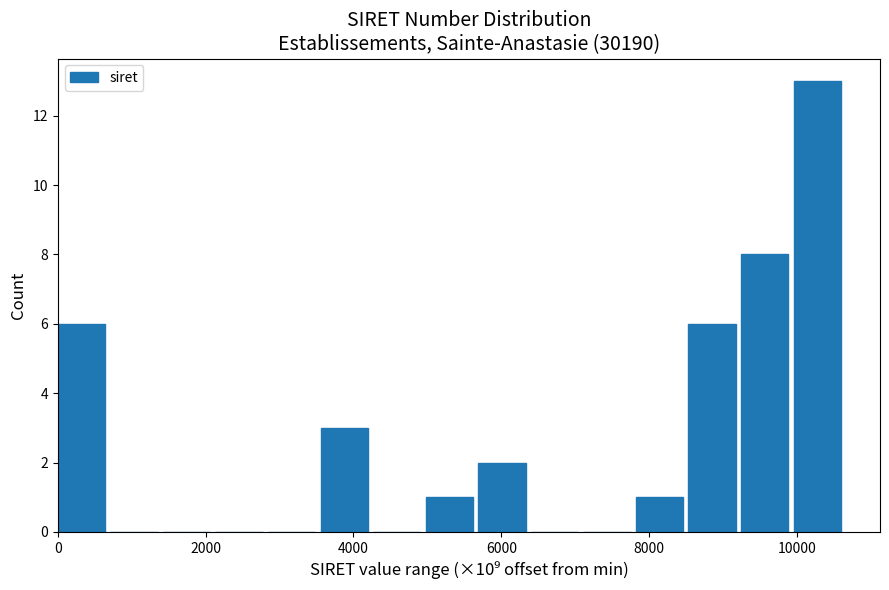

Read against the x-axis, roughly where is the centre of the tallest bar?

10200